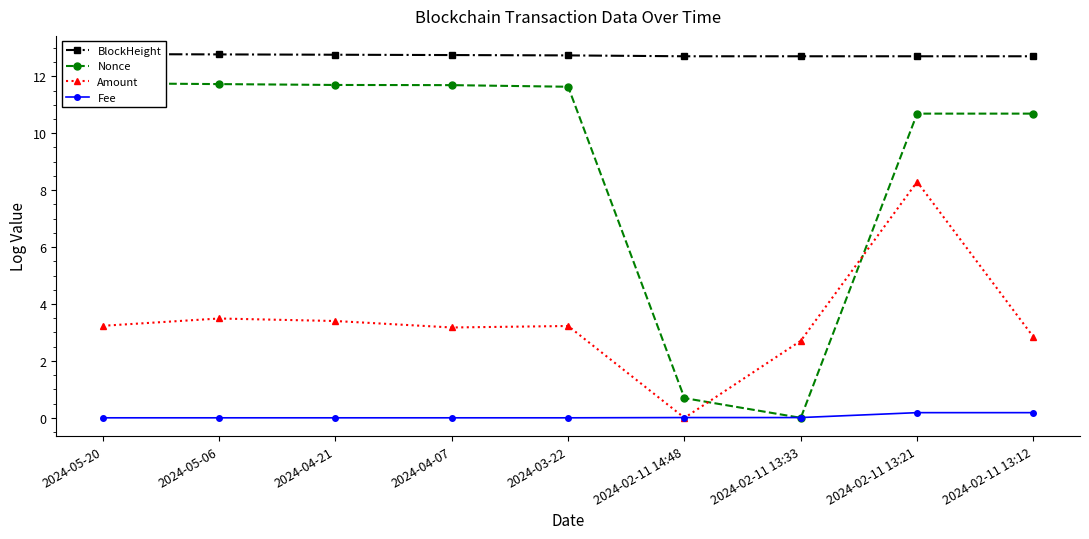

Rank the series by their maximum value, from lowest to highest.

Fee, Amount, Nonce, BlockHeight